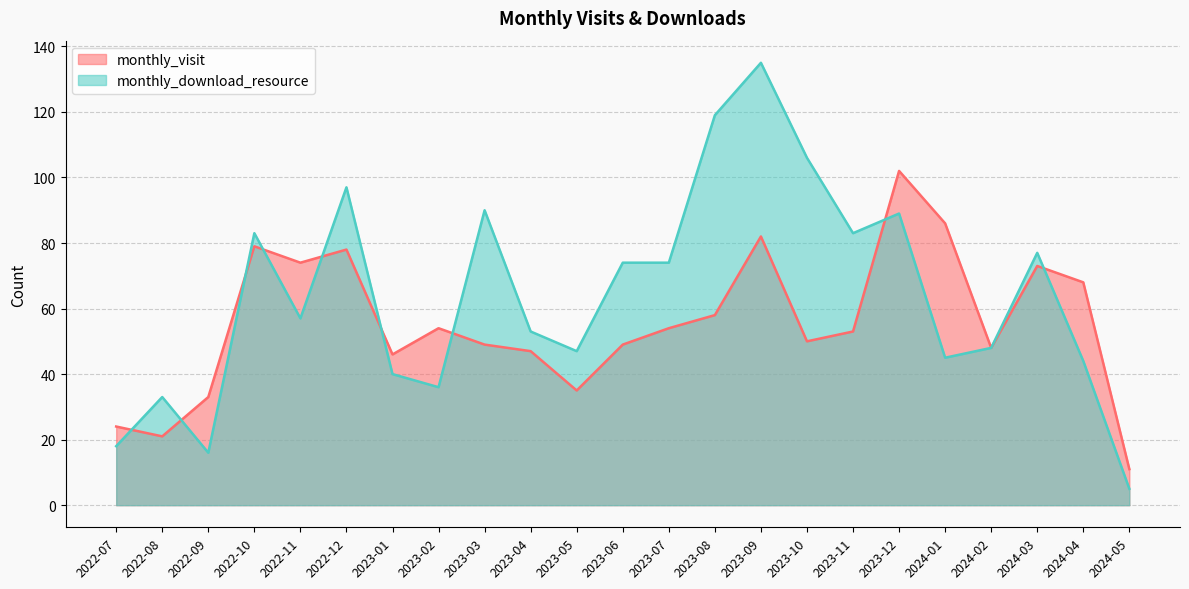

What are all the series names shown in the legend?

monthly_visit, monthly_download_resource